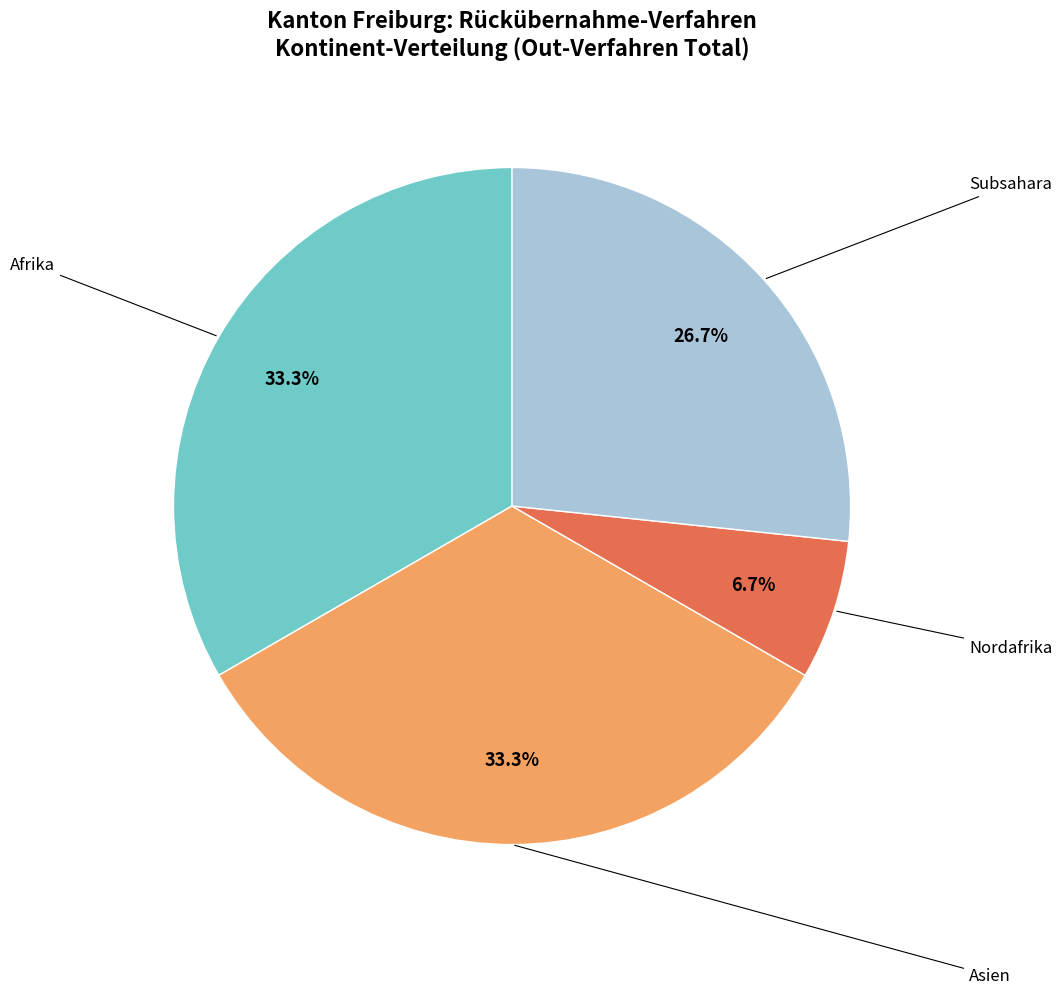

Is there a majority slice in this chart?

No